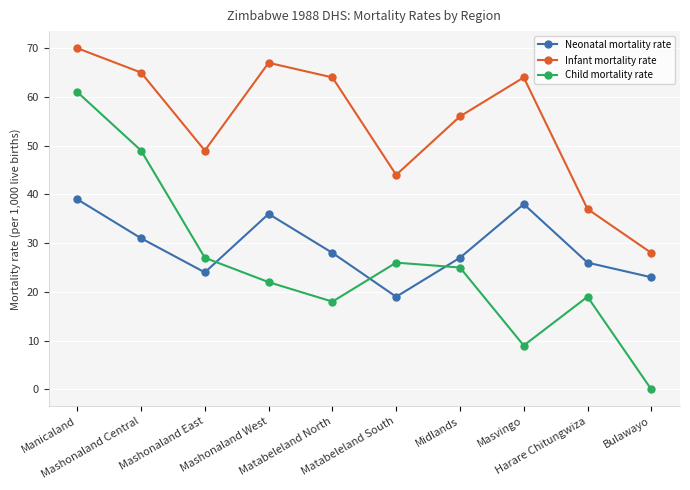

The Child mortality rate series shows 18 at Matabeleland North. True or false?

True